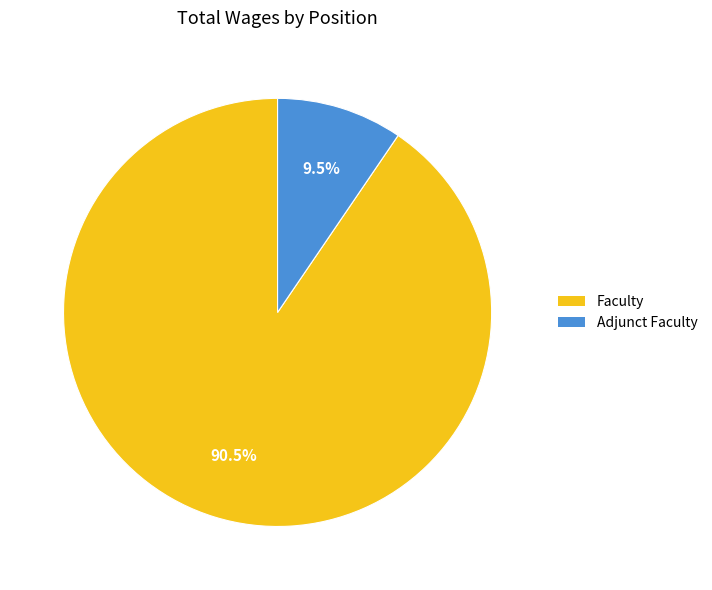

How many slices are in this pie chart?

2